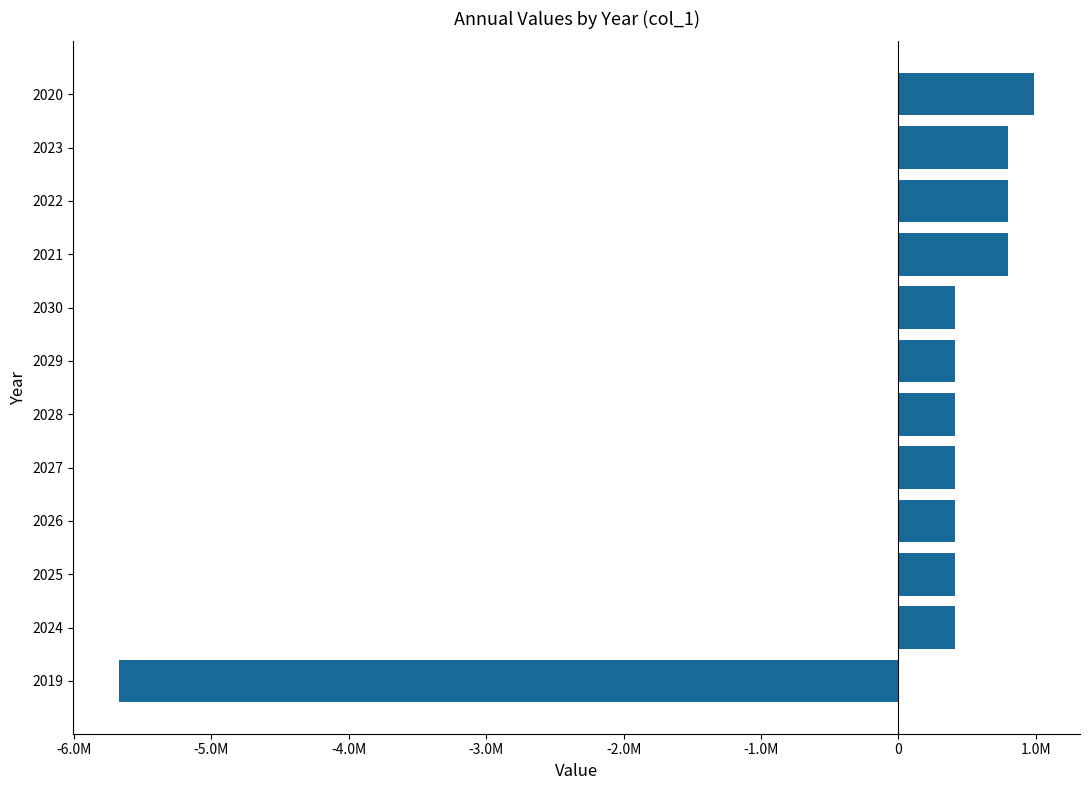

Are the bars horizontal?

Yes